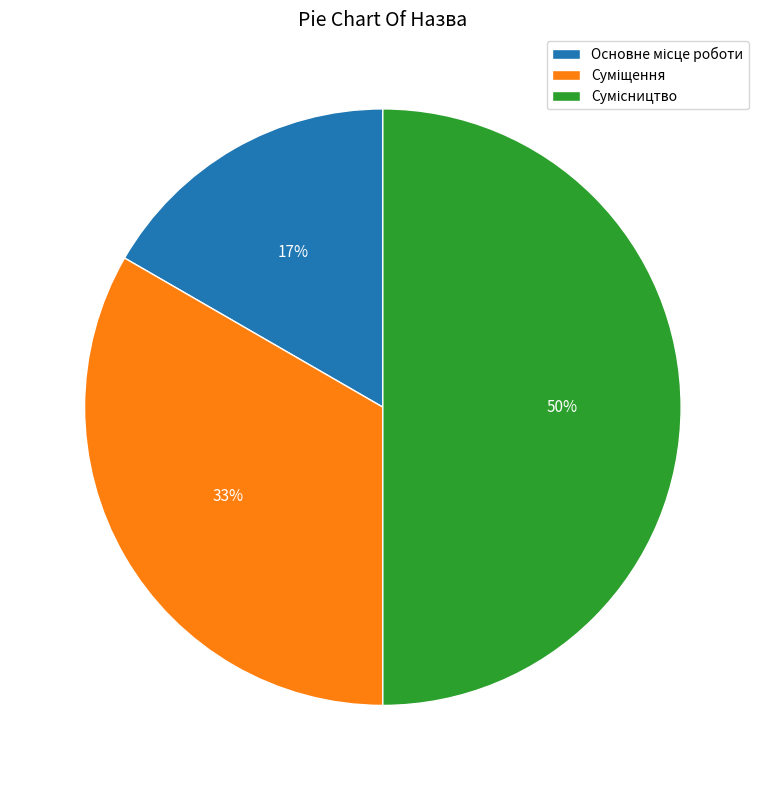

To the nearest percent, what is the average slice percentage?

33%